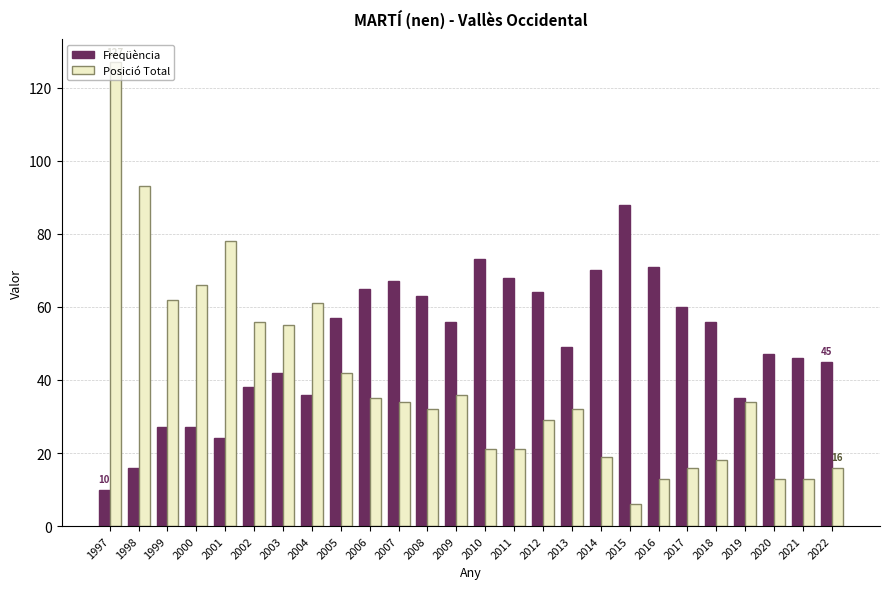

Which category has the lowest value in the Posició Total series?

2015